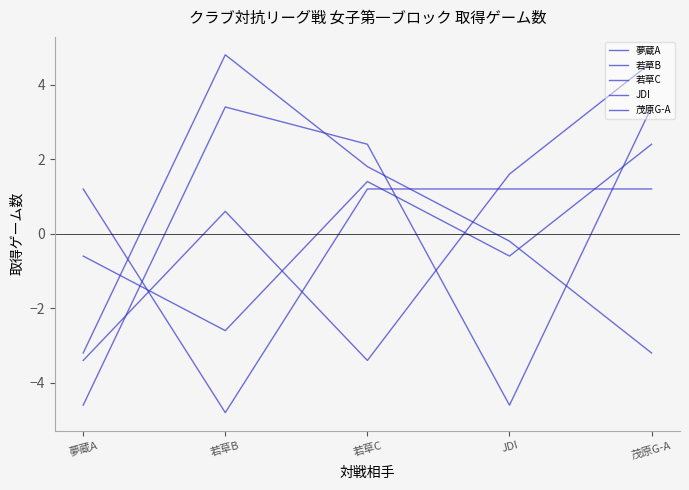

Read the 若草B value at 夢蔵A.

-0.6